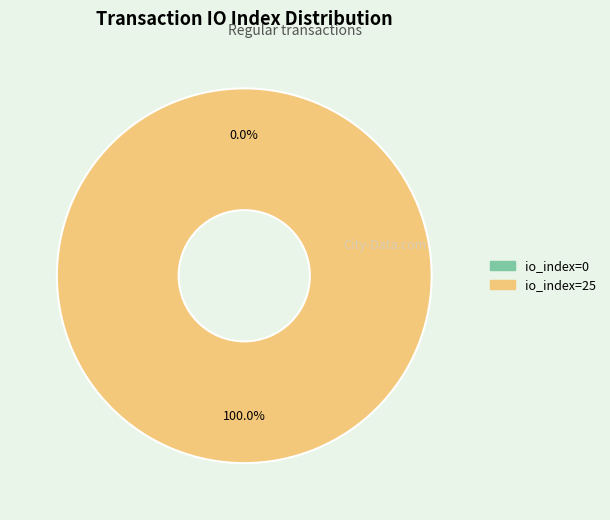

The io_index=25 slice represents 91% of the pie. True or false?

False